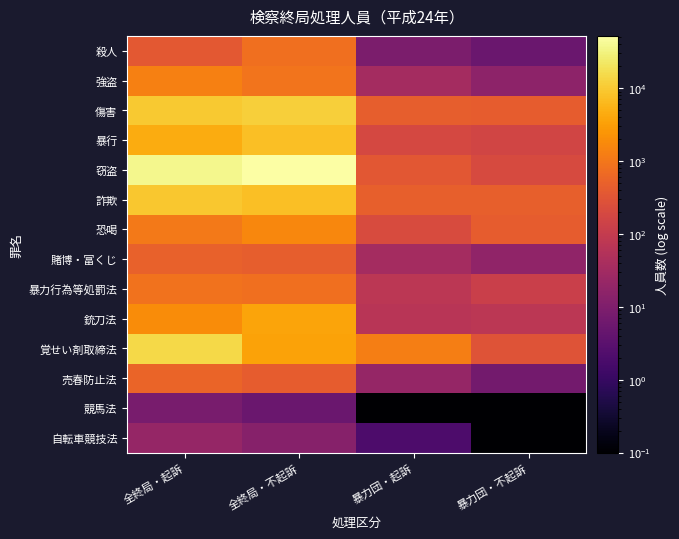

Between 暴力団・起訴 and 全終局・起訴, which is larger?

全終局・起訴